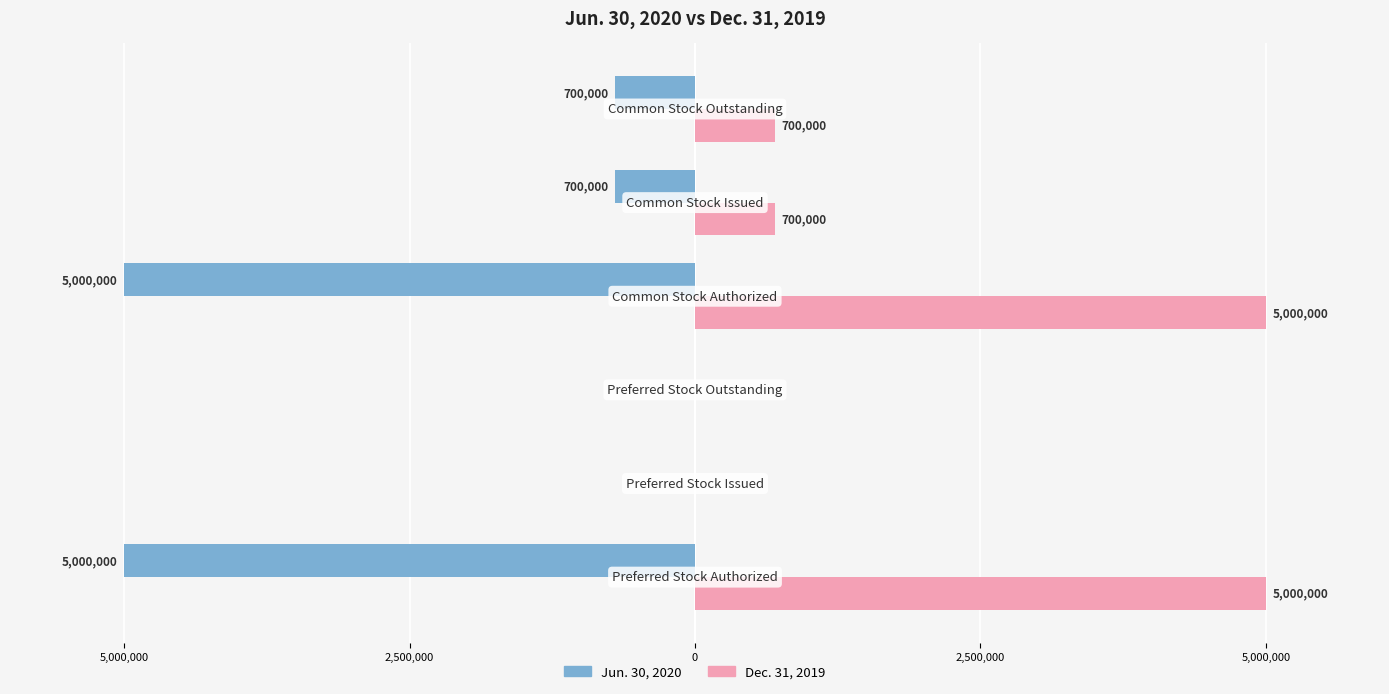

What are all the series names shown in the legend?

Jun. 30, 2020, Dec. 31, 2019